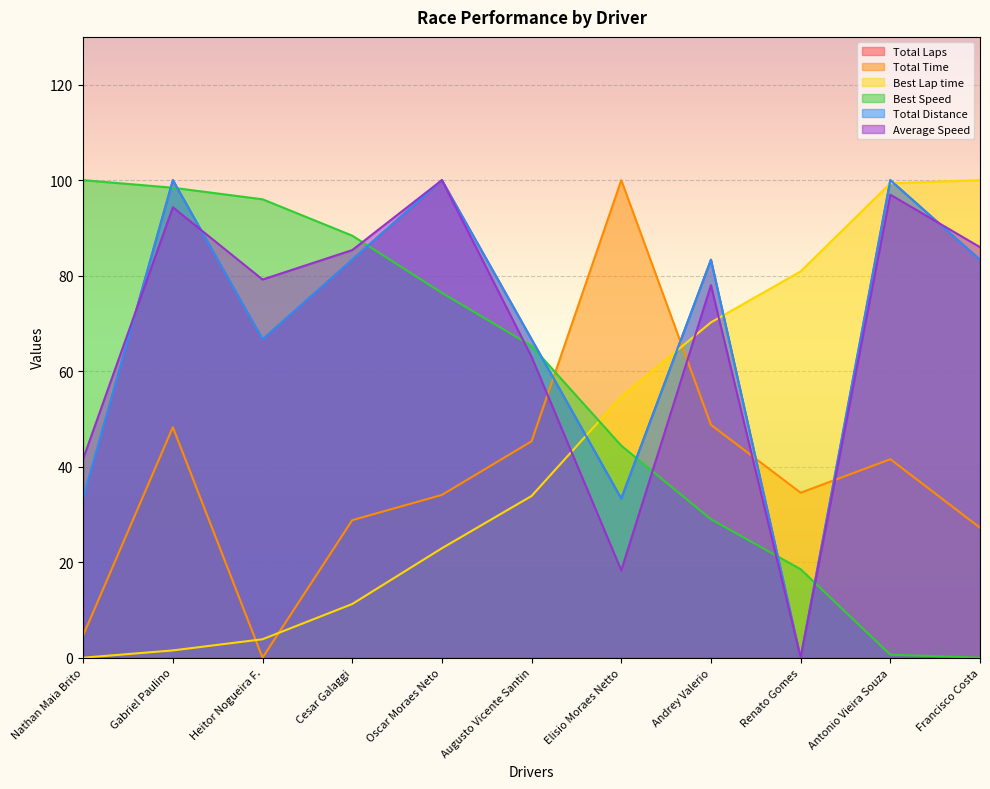

How many lines are shown in the chart?

6